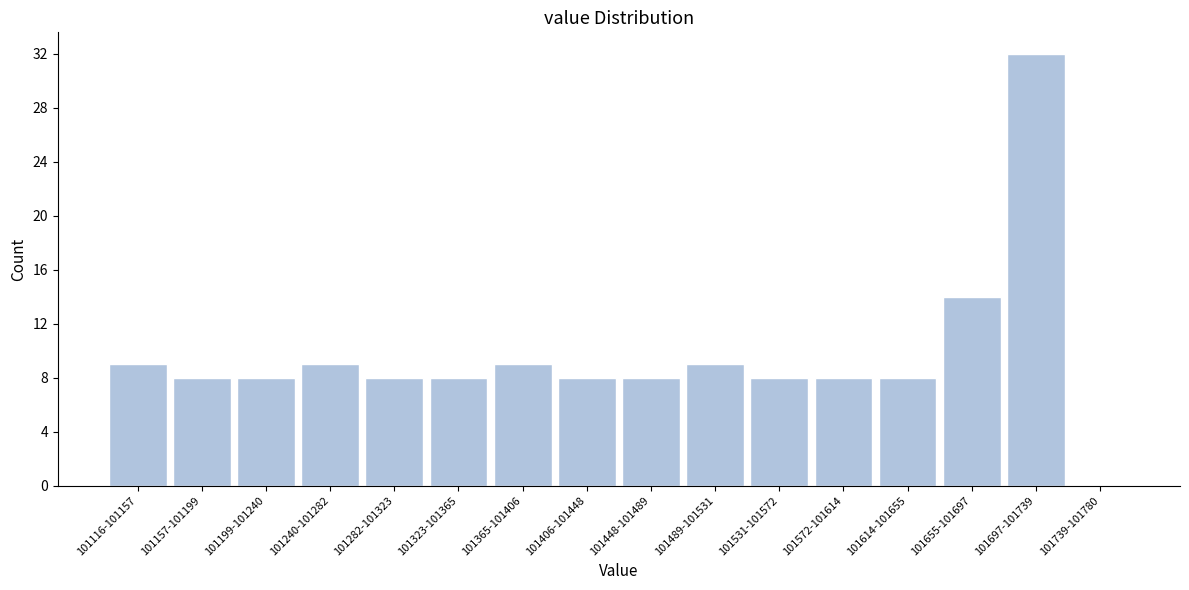

Reading left to right, what are all the values shown in this chart?

101116-101157=9	101157-101199=8	101199-101240=8	101240-101282=9	101282-101323=8	101323-101365=8	101365-101406=9	101406-101448=8	101448-101489=8	101489-101531=9	101531-101572=8	101572-101614=8	101614-101655=8	101655-101697=14	101697-101739=32	101739-101780=0